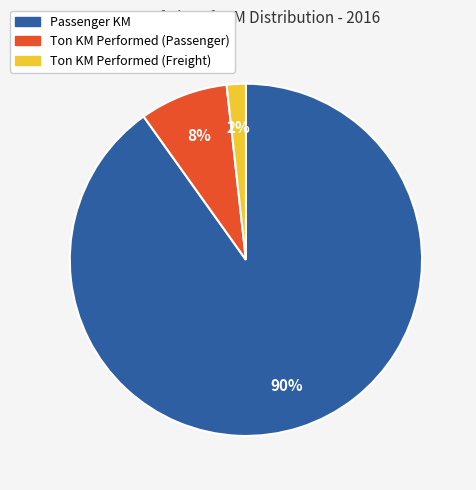

To the nearest percent, what is the difference between the largest and smallest slice percentages?

88%